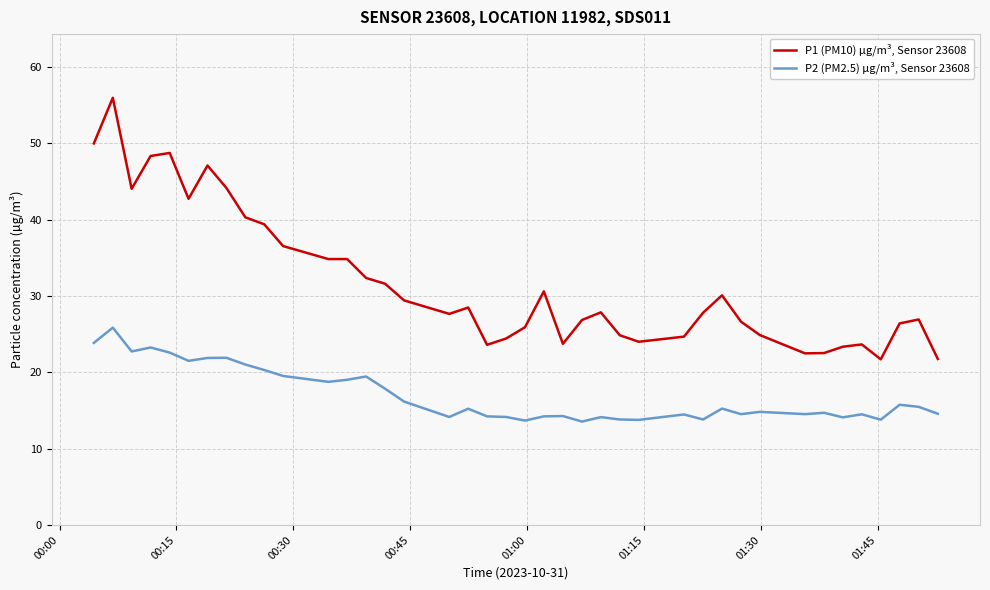

Rank the series by their average value, from lowest to highest.

P2 (PM2.5) µg/m³, Sensor 23608, P1 (PM10) µg/m³, Sensor 23608